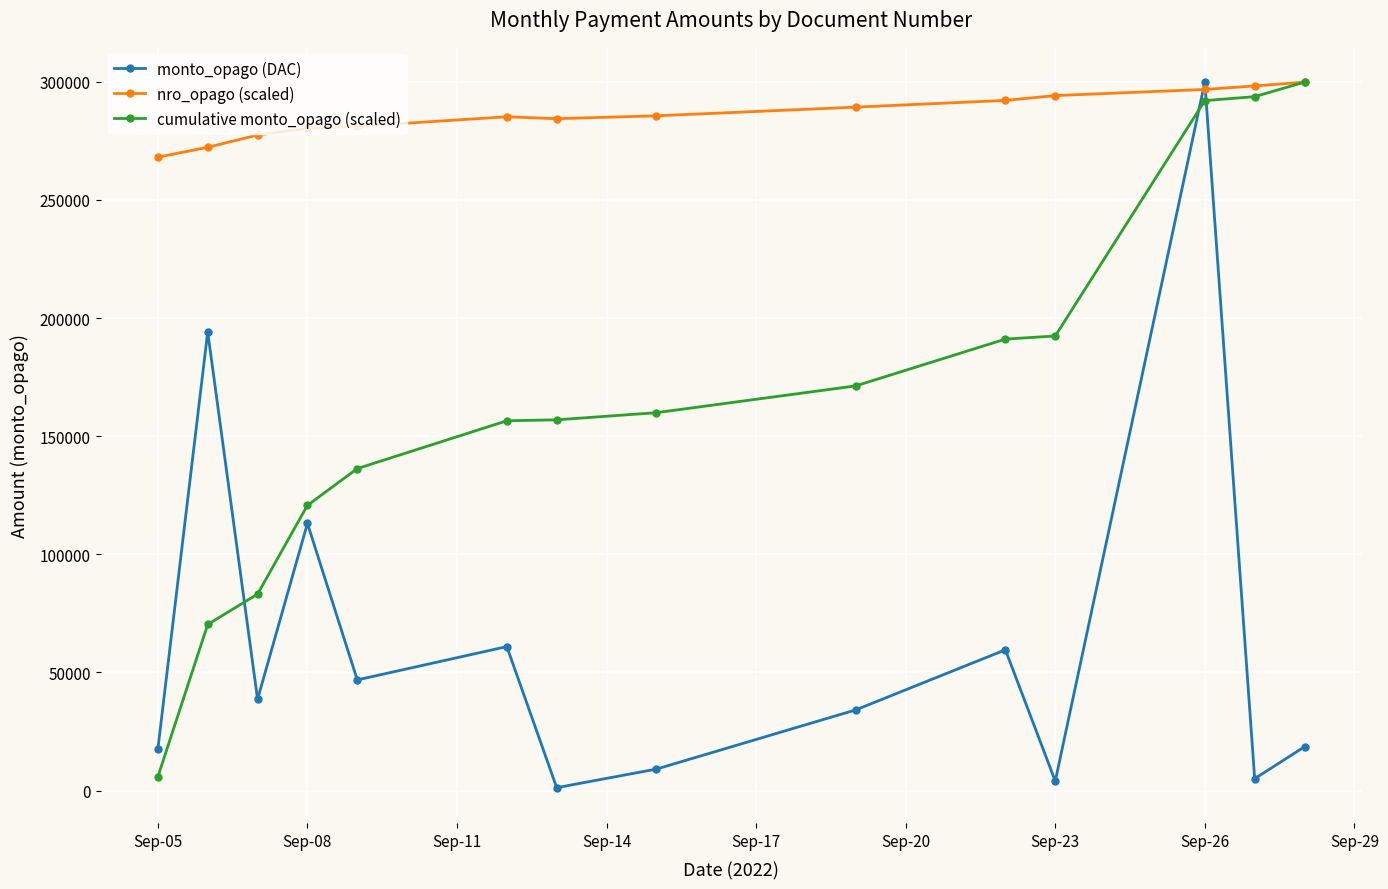

In monto_opago (DAC), how many points are lower than both neighbors (excluding endpoints)?

5